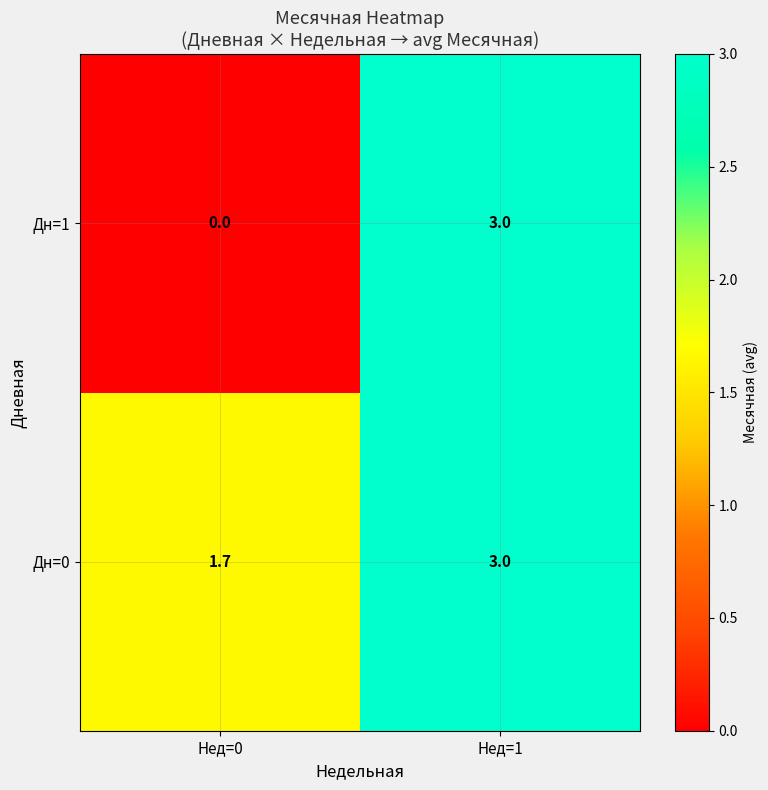

Which series changed the most between Нед=0 and Нед=1?

Дн=1